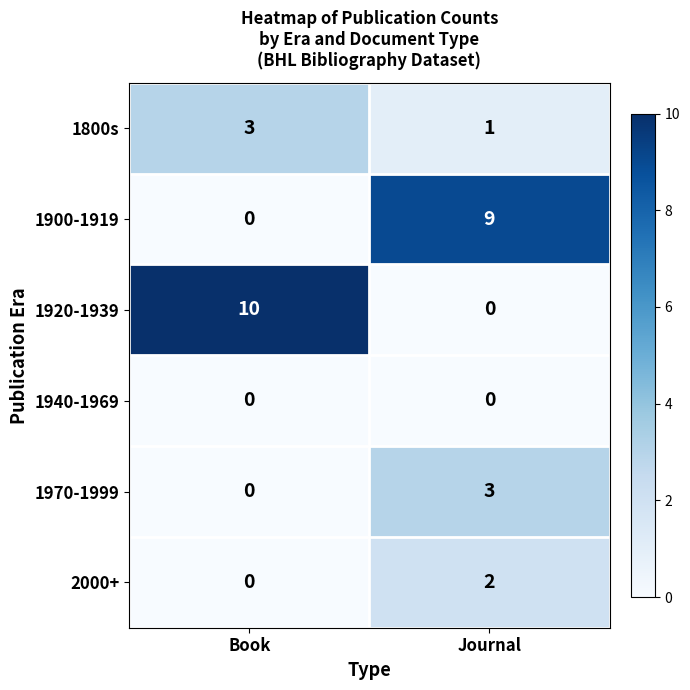

At how many categories does at least one series exceed 0?

2